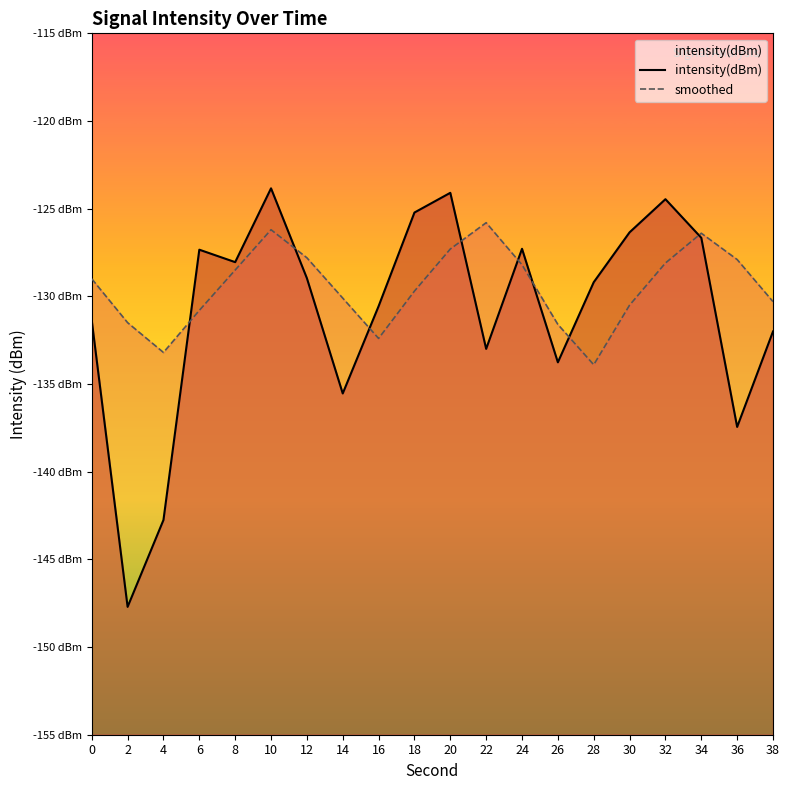

Reading right to left, list all the values displayed in this chart.

intensity(dBm): -132.0	-137.4	-126.7	-124.5	-126.3	-129.2	-133.8	-127.3	-133.0	-124.1	-125.2	-130.6	-135.5	-129.0	-123.8	-128.0	-127.3	-142.8	-147.7	-131.4
smoothed: -130.3	-127.9	-126.4	-128.1	-130.5	-133.9	-131.6	-128.2	-125.8	-127.3	-129.7	-132.4	-130.1	-127.8	-126.2	-128.5	-130.8	-133.2	-131.5	-129.0